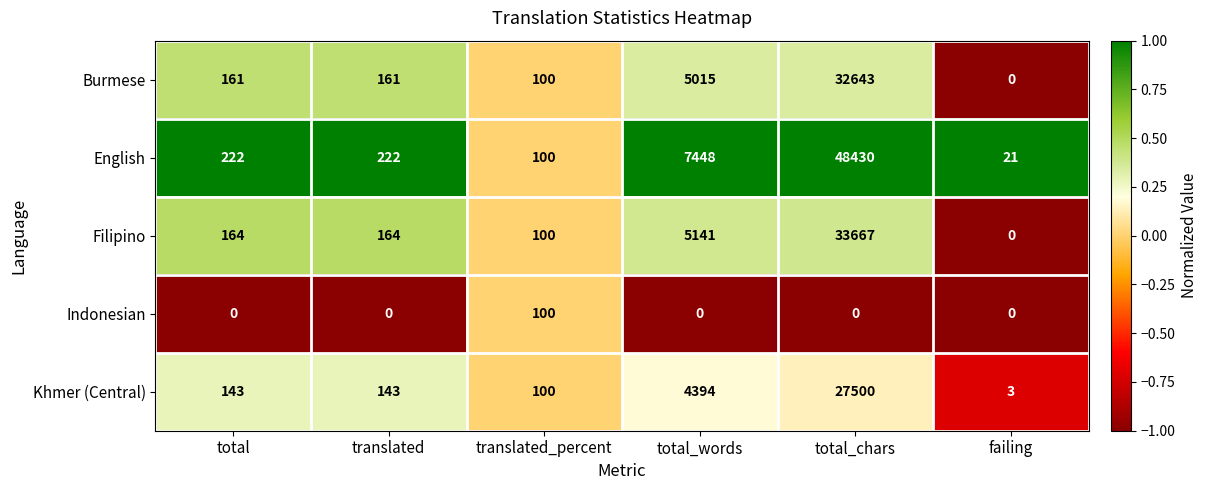

Reading left to right, transcribe all the data shown in this chart.

Burmese: total=161	translated=161	translated_percent=100	total_words=5015	total_chars=32643	failing=0
English: total=222	translated=222	translated_percent=100	total_words=7448	total_chars=48430	failing=21
Filipino: total=164	translated=164	translated_percent=100	total_words=5141	total_chars=33667	failing=0
Indonesian: total=0	translated=0	translated_percent=100	total_words=0	total_chars=0	failing=0
Khmer (Central): total=143	translated=143	translated_percent=100	total_words=4394	total_chars=27500	failing=3